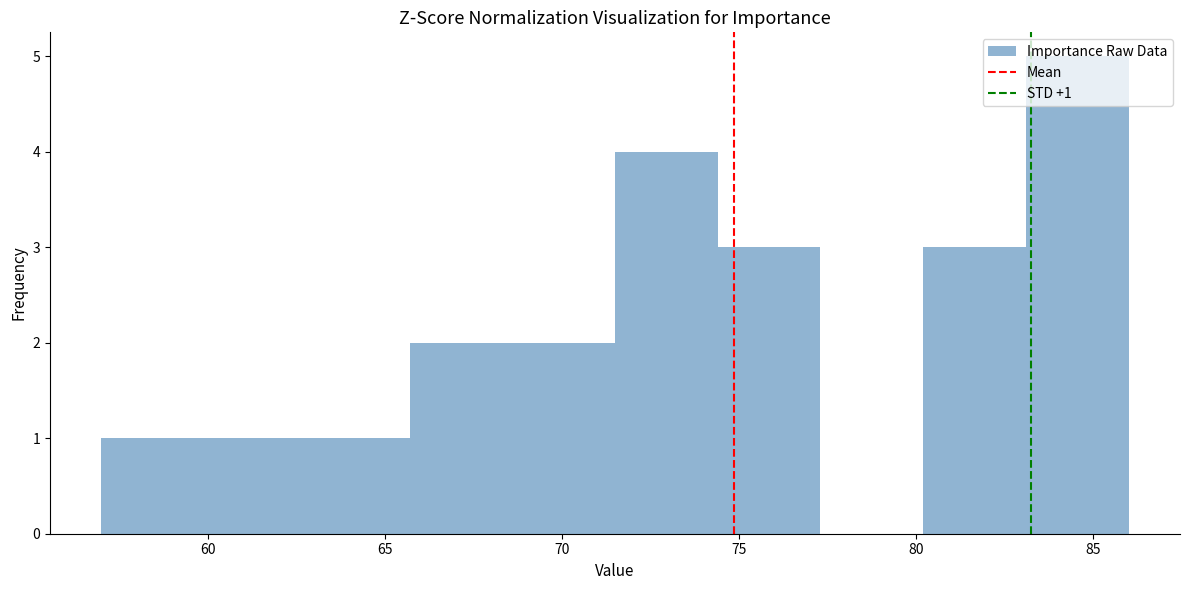

Over which range of the x-axis is the bar tallest?

83.1 to 86.0